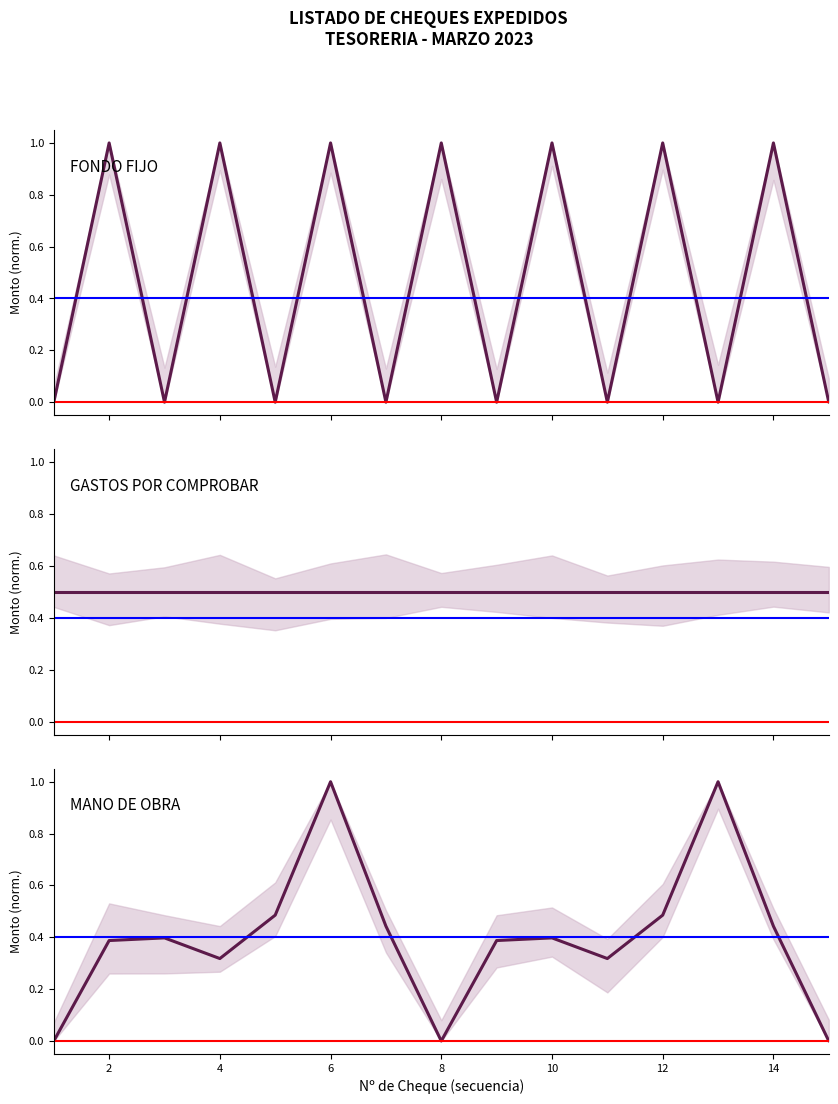

What is the average value of the GASTOS POR COMPROBAR series?

0.5